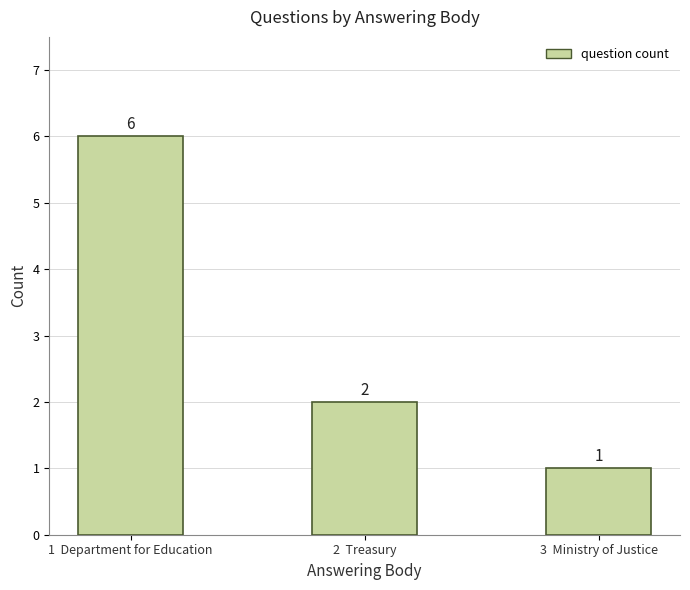

Where does the data first go above 2?

1  Department for Education